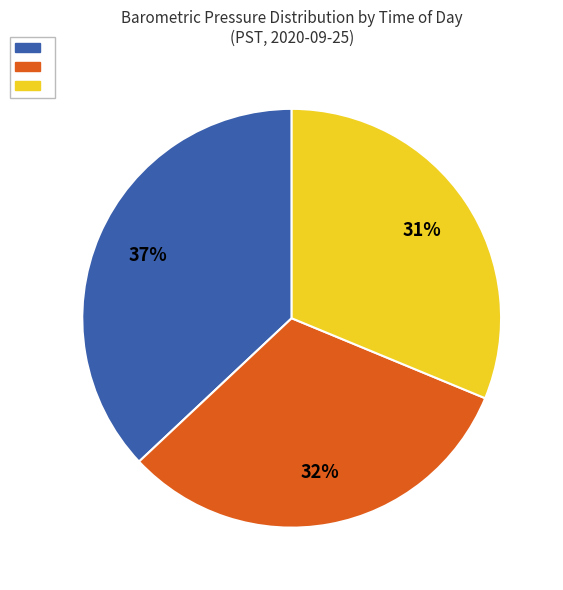

To the nearest percent, what is the average slice percentage?

33%